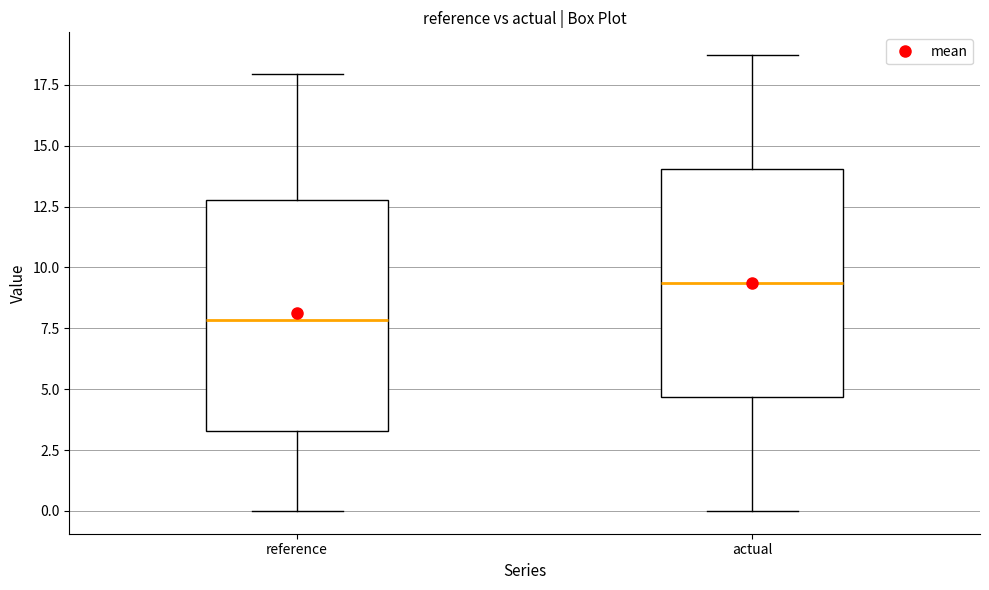

Reading left to right, transcribe this box plot: for each box, give where its median line is, the range the box spans, and where its two whiskers end, as read against the y-axis. The values are not printed on the chart, so give them approximately, as read against the axis.

reference: median 8.0, box 3.5 to 13.0, whiskers 0.0 to 18.0
actual: median 9.5, box 4.5 to 14.0, whiskers 0.0 to 18.5